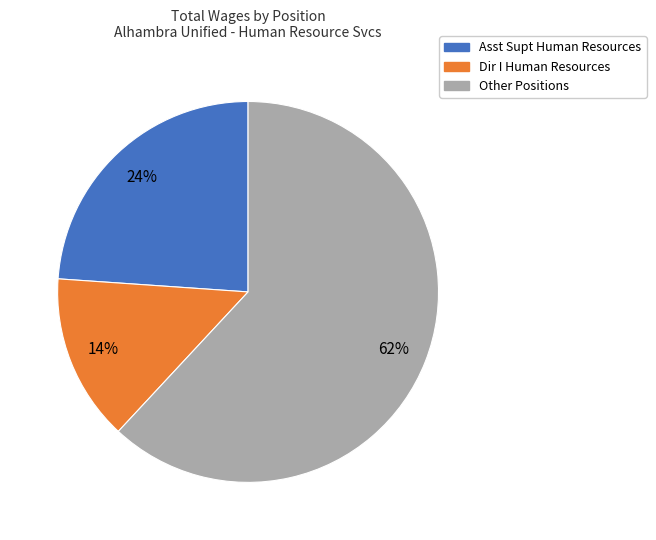

Does Asst Supt Human Resources account for over 50% of the chart?

No